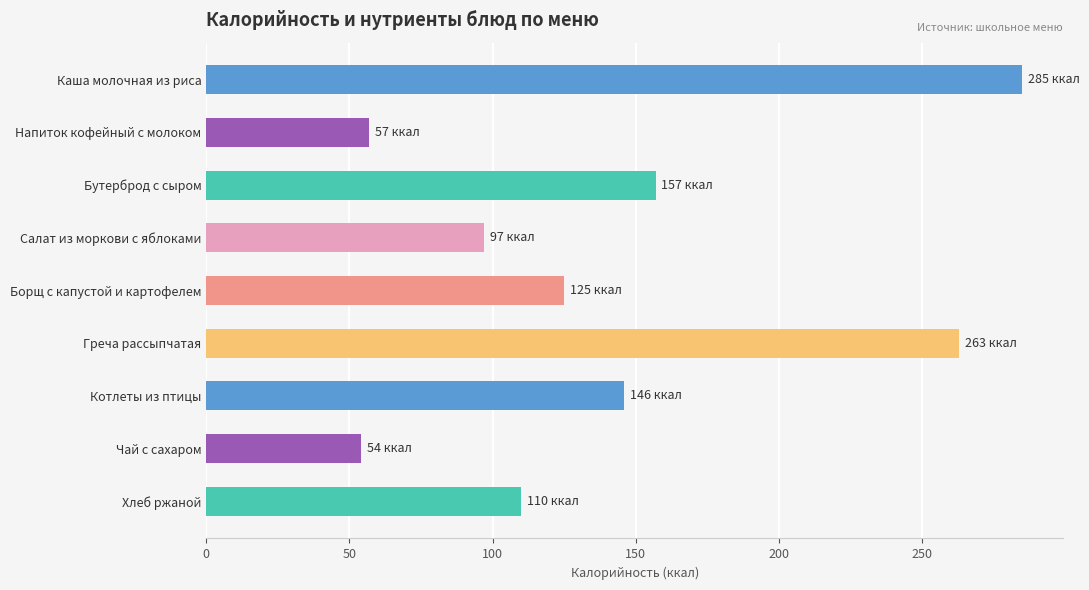

What is the change in value from Борщ с капустой и картофелем to Чай с сахаром?

-71.0